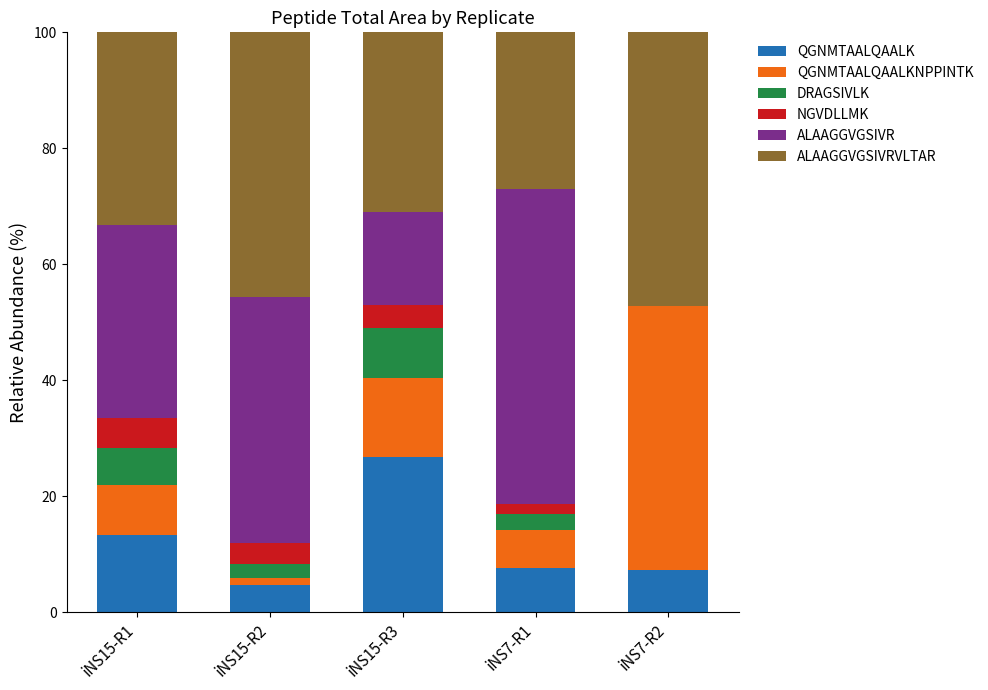

How many distinct data groups are displayed?

6